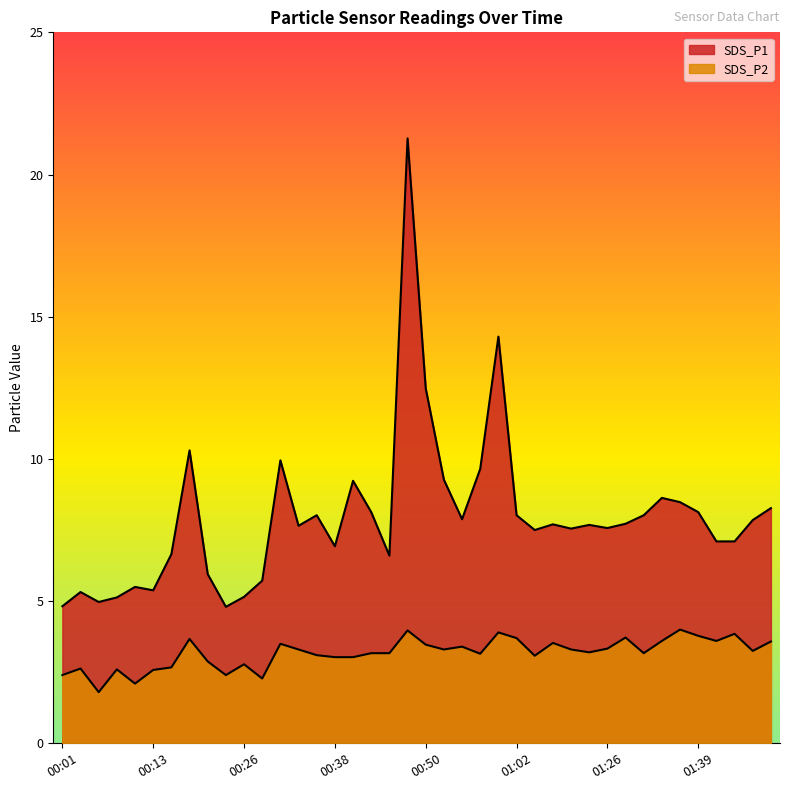

True or false: SDS_P2 and SDS_P1 cross at least once.

False